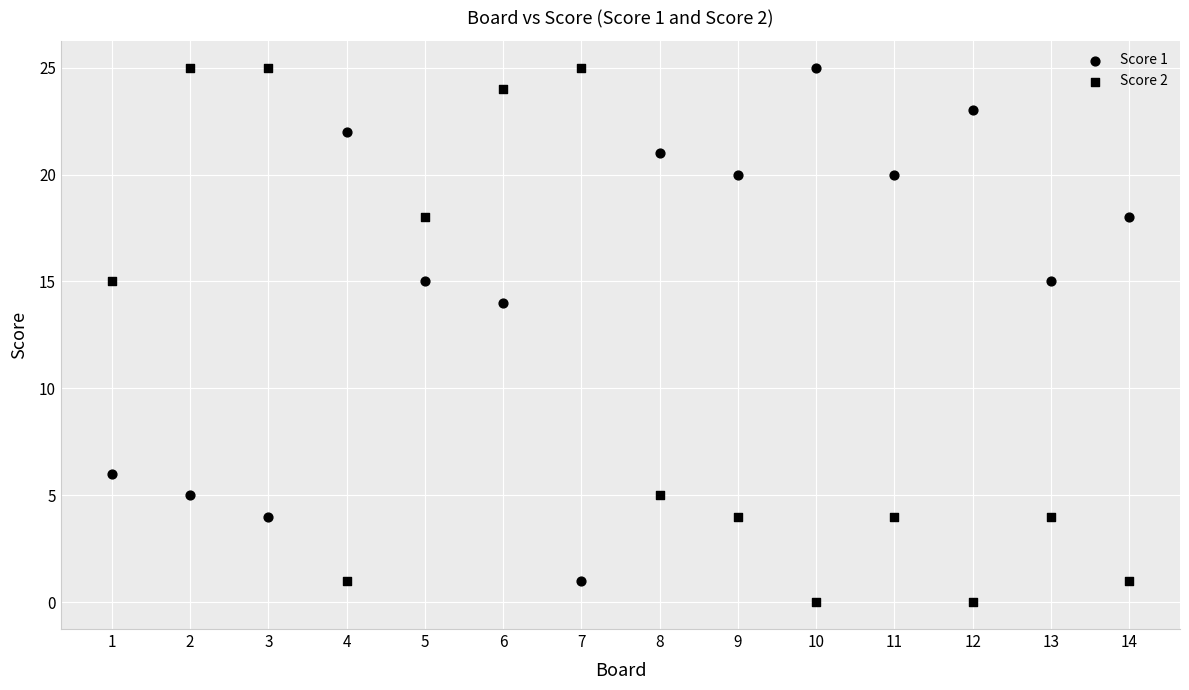

How many data points are displayed?

28